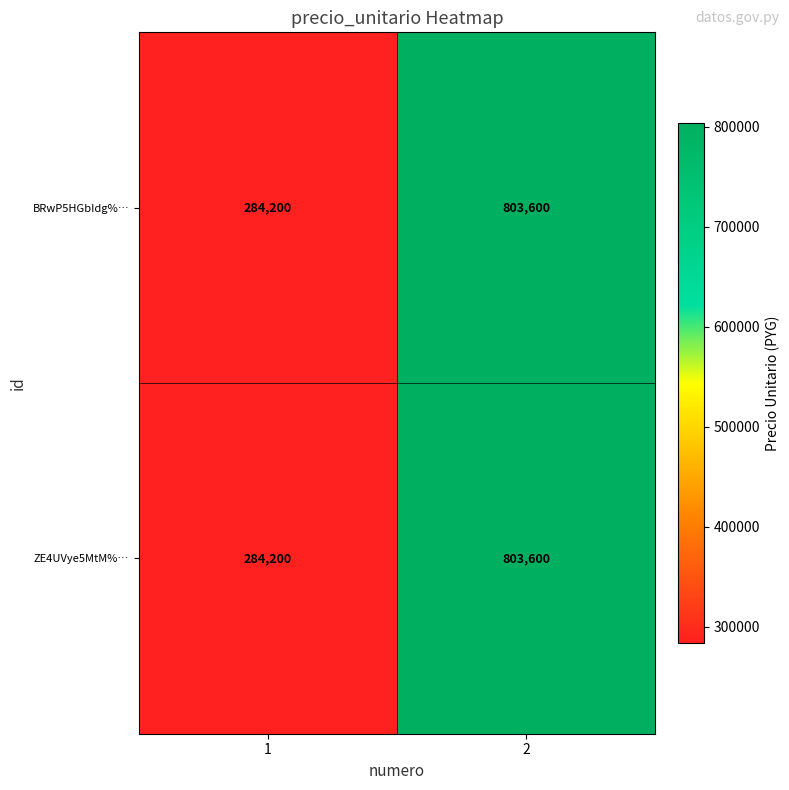

Which category has the highest value across all series?

2